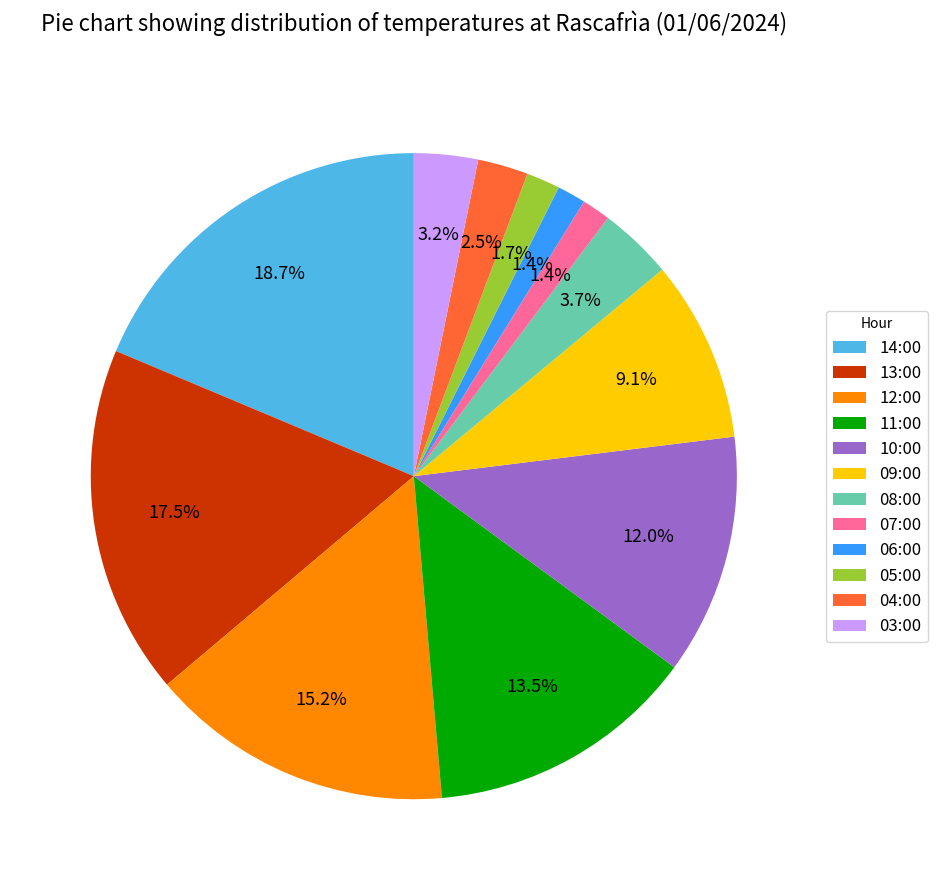

What portion of the pie excludes 14:00?

81.3%